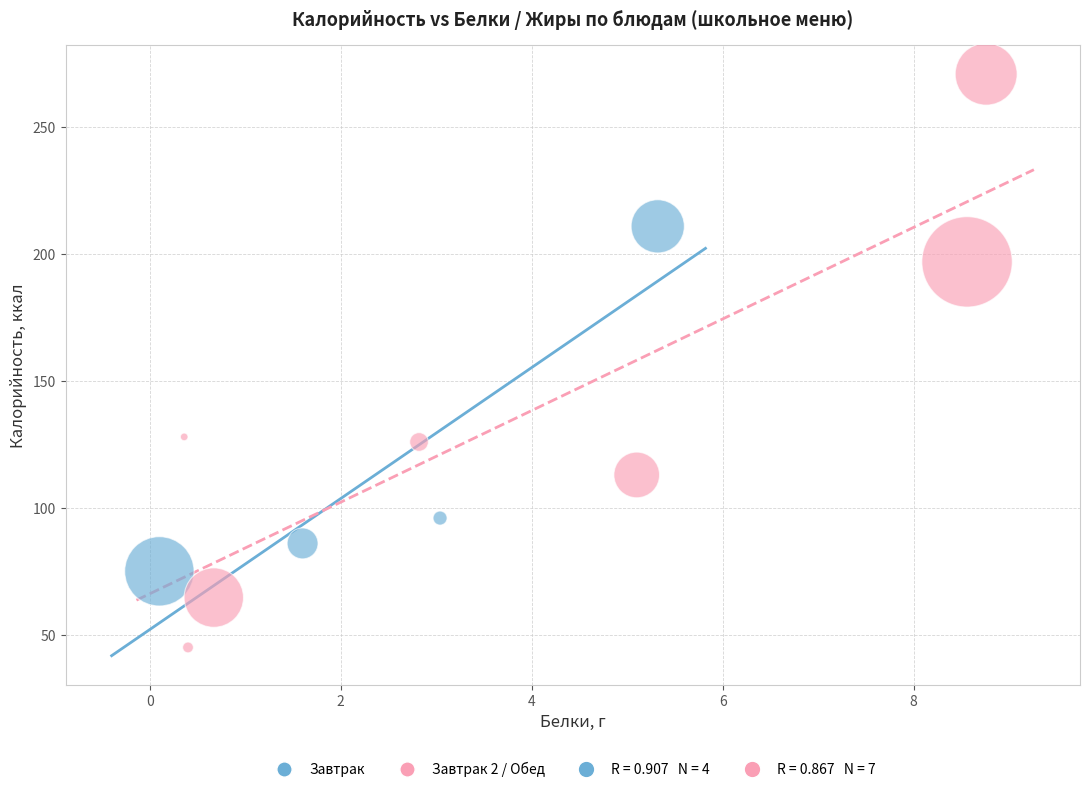

Which series contains the lowest Y value?

Завтрак 2 / Обед